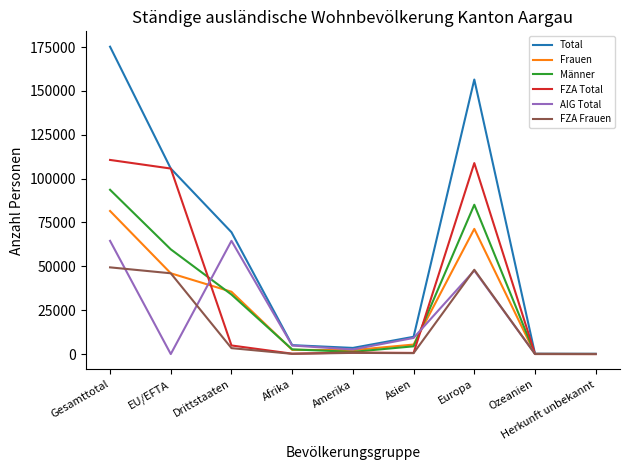

Between Gesamttotal and Europa, which series saw the biggest shift?

Total